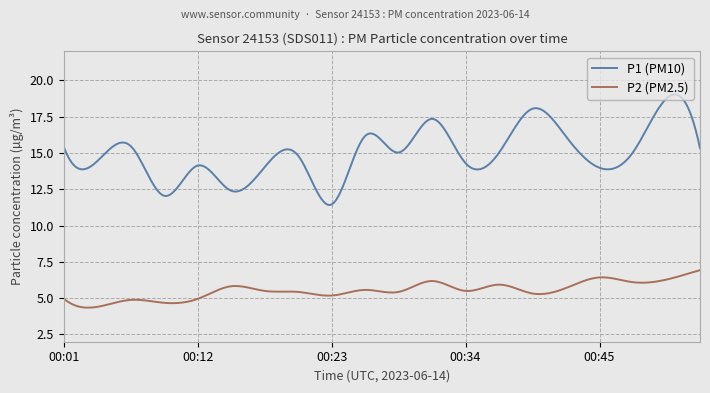

What are all the series names shown in the legend?

P1 (PM10), P2 (PM2.5)